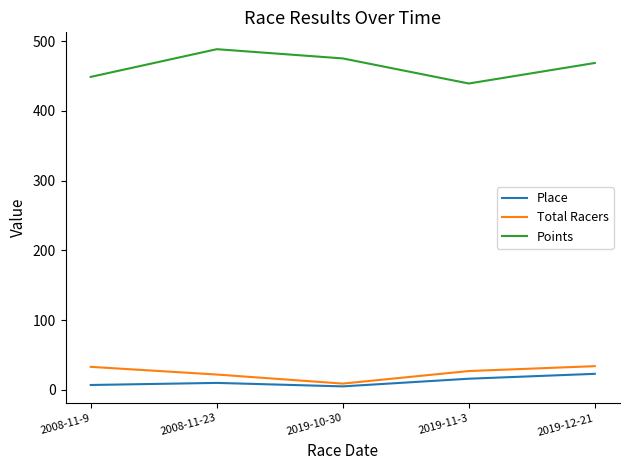

How many lines are shown in the chart?

3